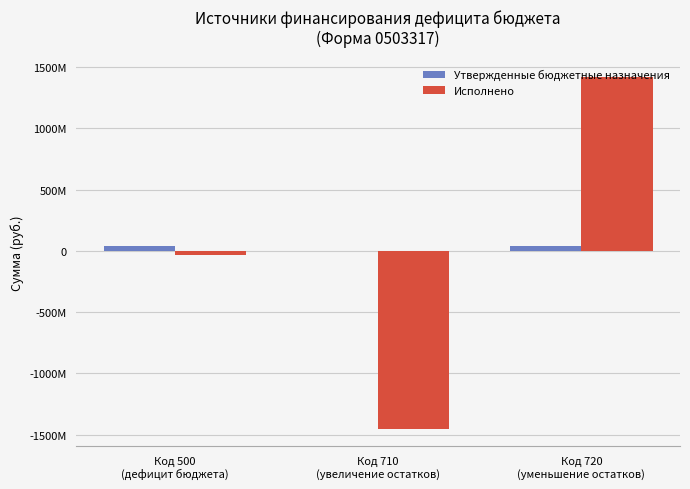

Which label corresponds to the largest value in the chart?

Код 720
(уменьшение остатков)